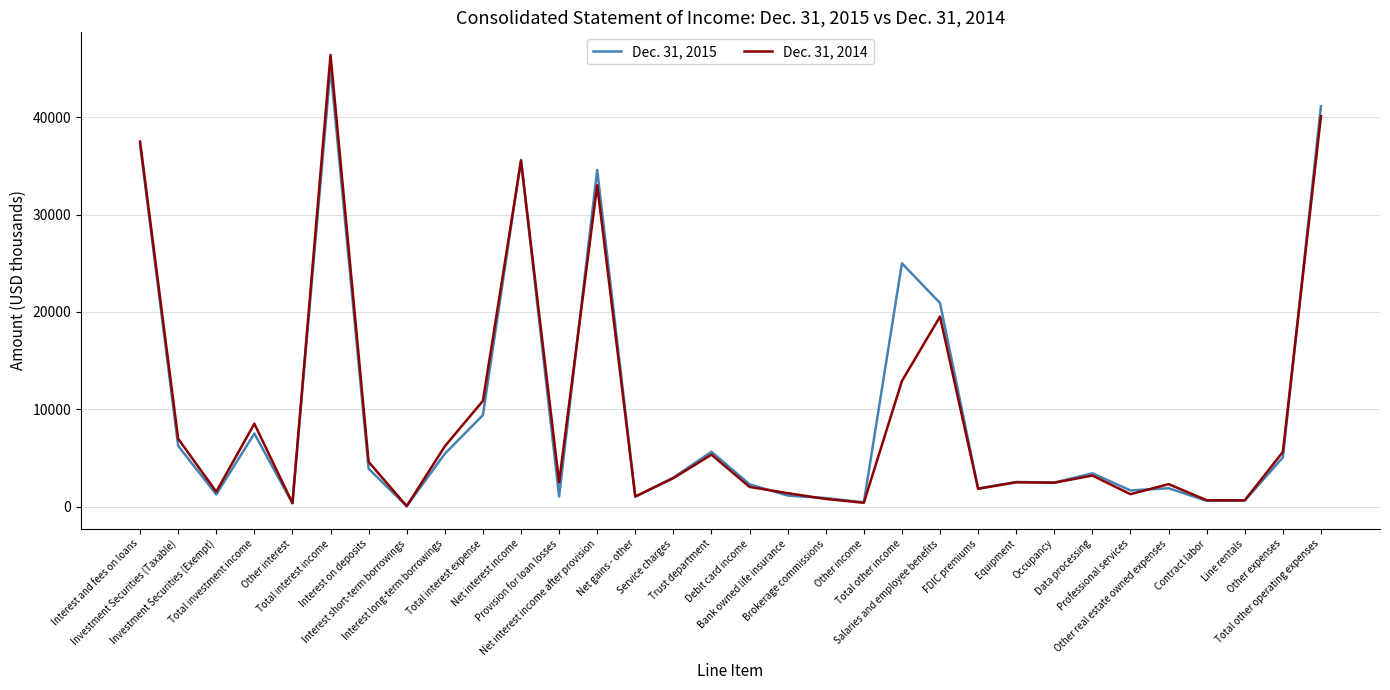

What is the difference between the maximum and second lowest values in the Dec. 31, 2014 series?

46009